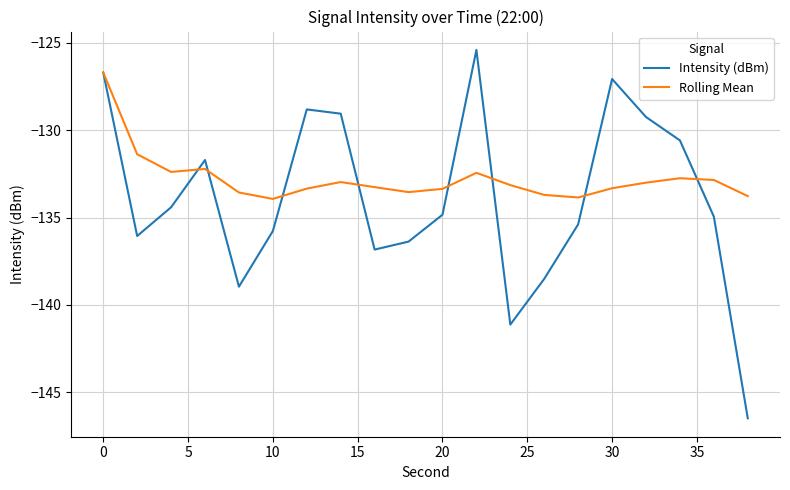

Which series has the widest spread of values?

Intensity (dBm)